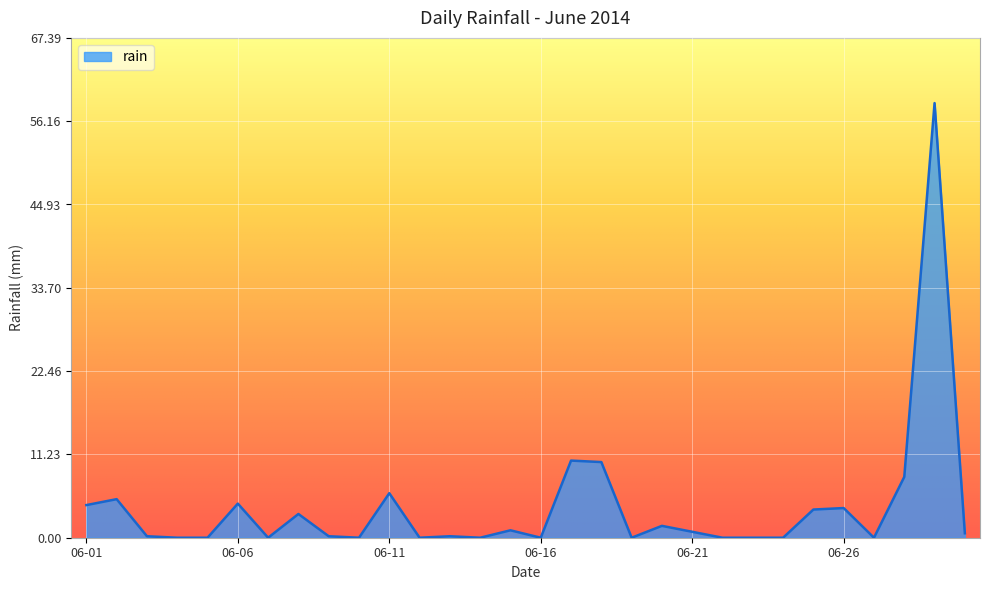

What is the difference between the maximum and minimum values?

58.6